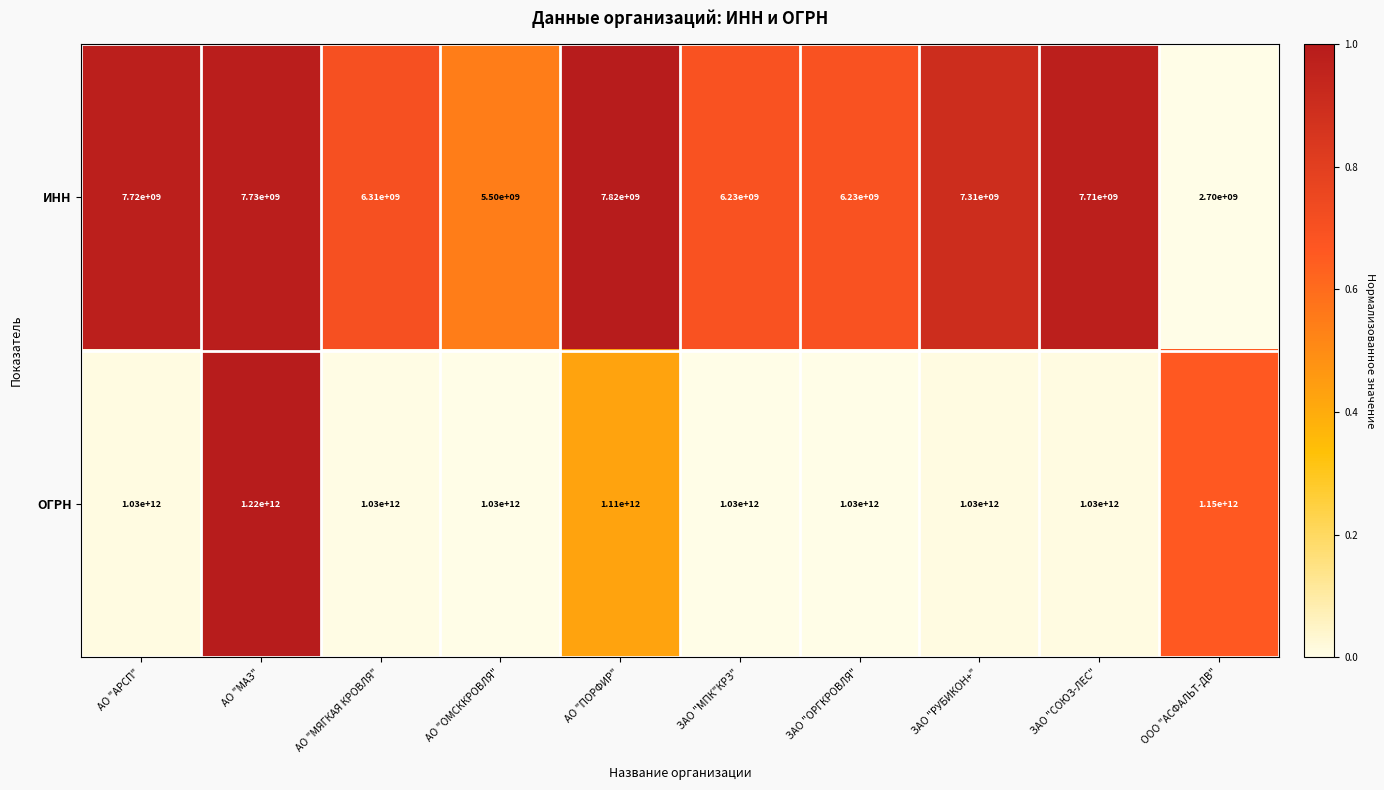

Which series has the largest total across all categories?

ОГРН